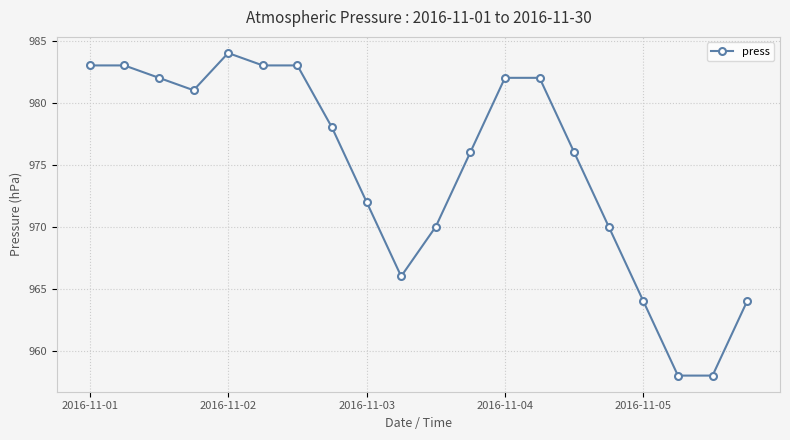

What is the difference between the maximum and minimum values?

26